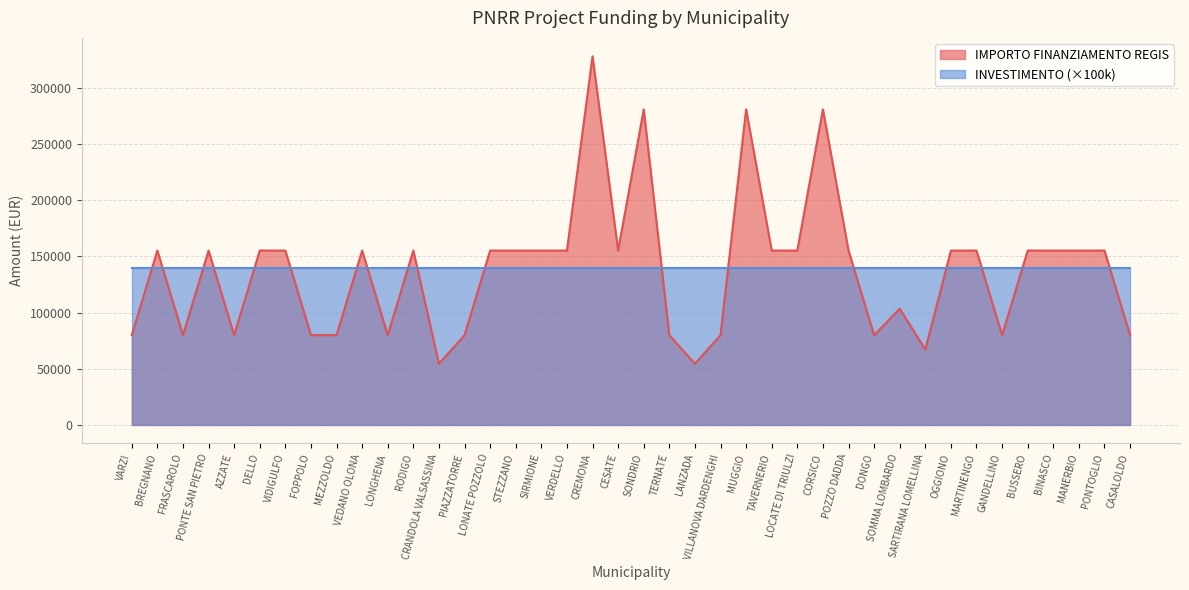

Rank the categories by value from highest to lowest.

CREMONA, SONDRIO, MUGGIO, CORSICO, BREGNANO, PONTE SAN PIETRO, DELLO, VIDIGULFO, VEDANO OLONA, RODIGO, LONATE POZZOLO, STEZZANO, SIRMIONE, VERDELLO, CESATE, TAVERNERIO, LOCATE DI TRIULZI, POZZO DADDA, OGGIONO, MARTINENGO, BUSSERO, BINASCO, MANERBIO, PONTOGLIO, SOMMA LOMBARDO, VARZI, FRASCAROLO, AZZATE, FOPPOLO, MEZZOLDO, LONGHENA, PIAZZATORRE, TERNATE, VILLANOVA DARDENGHI, DONGO, GANDELLINO, CASALOLDO, SARTIRANA LOMELLINA, CRANDOLA VALSASSINA, LANZADA